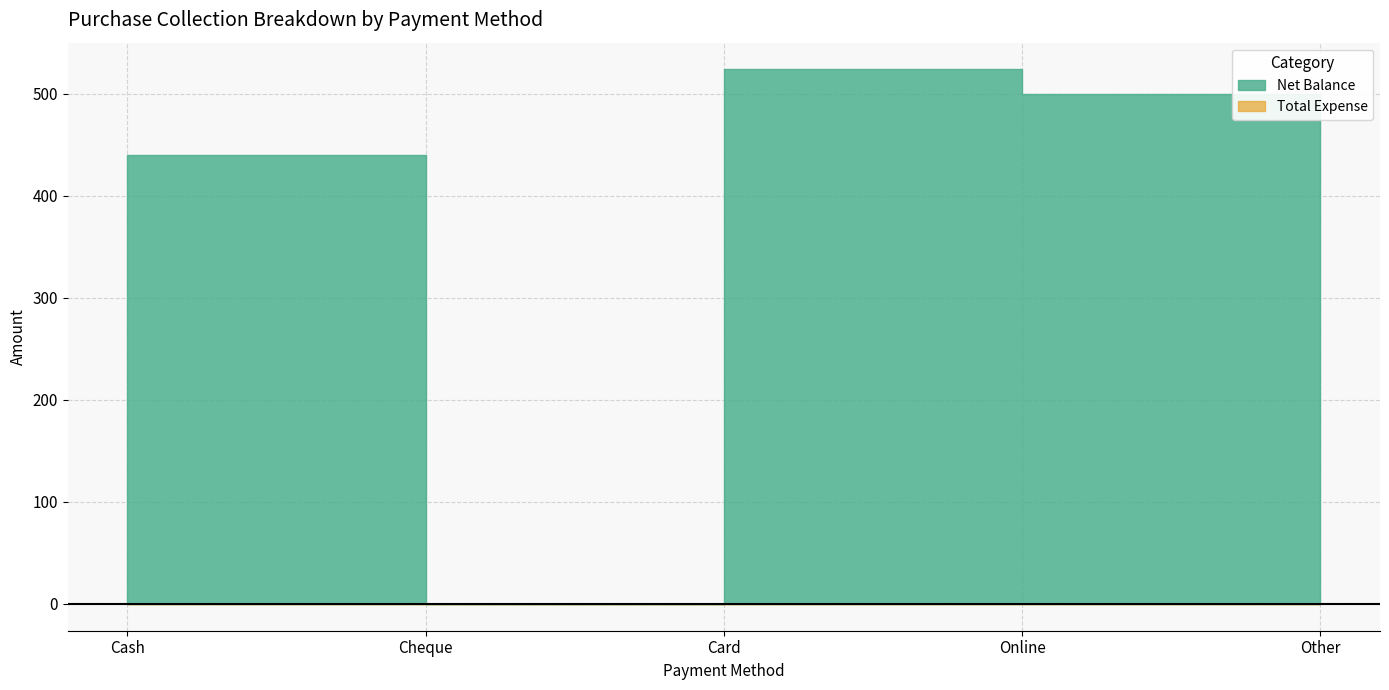

Rank the categories by value from highest to lowest.

Card, Online, Cash, Cheque, Other